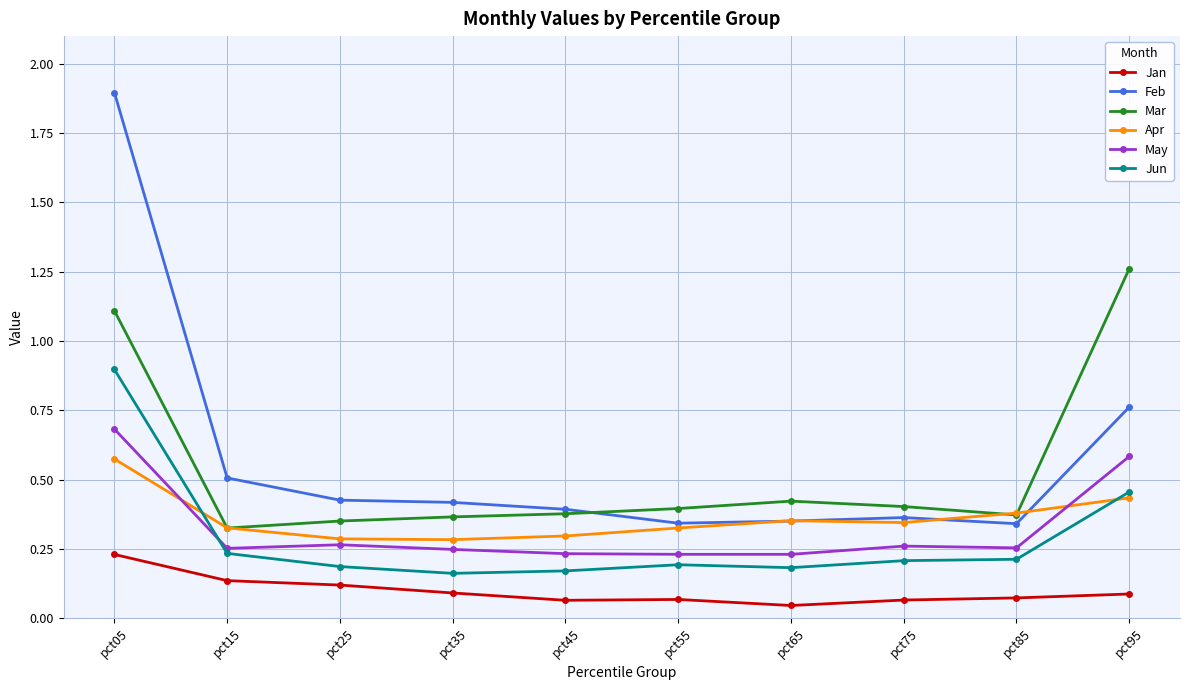

Is it true that Feb equals 0.2 at pct15?

False